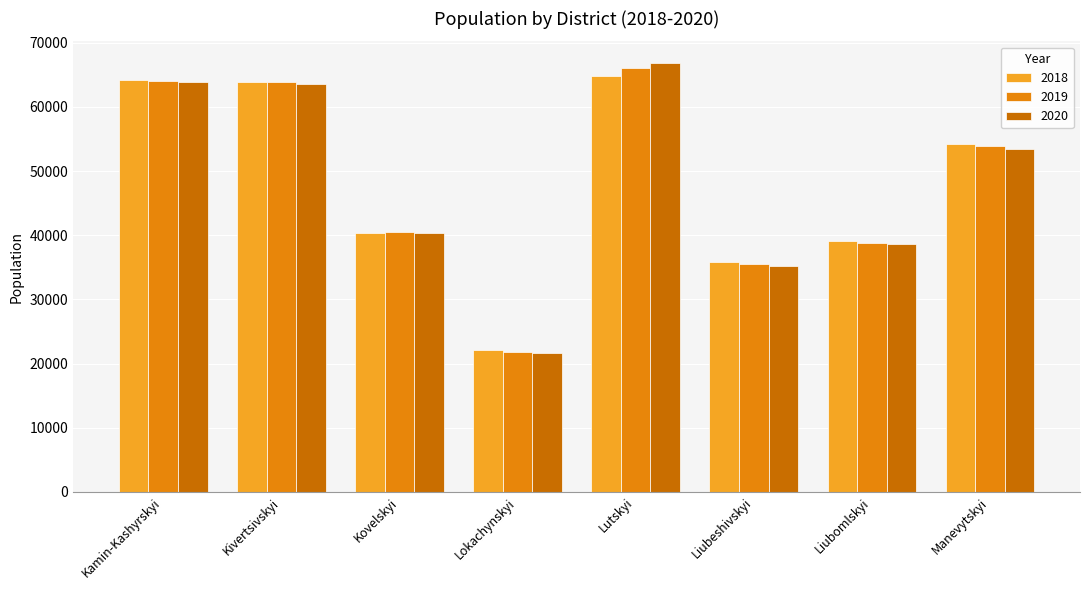

Which series changed the most between Kivertsivskyi and Manevytskyi?

2020